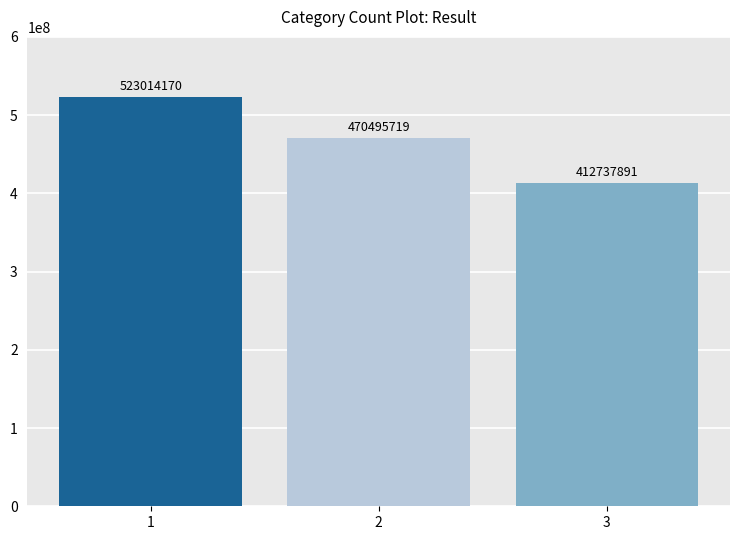

Rank the categories by value from lowest to highest.

3, 2, 1